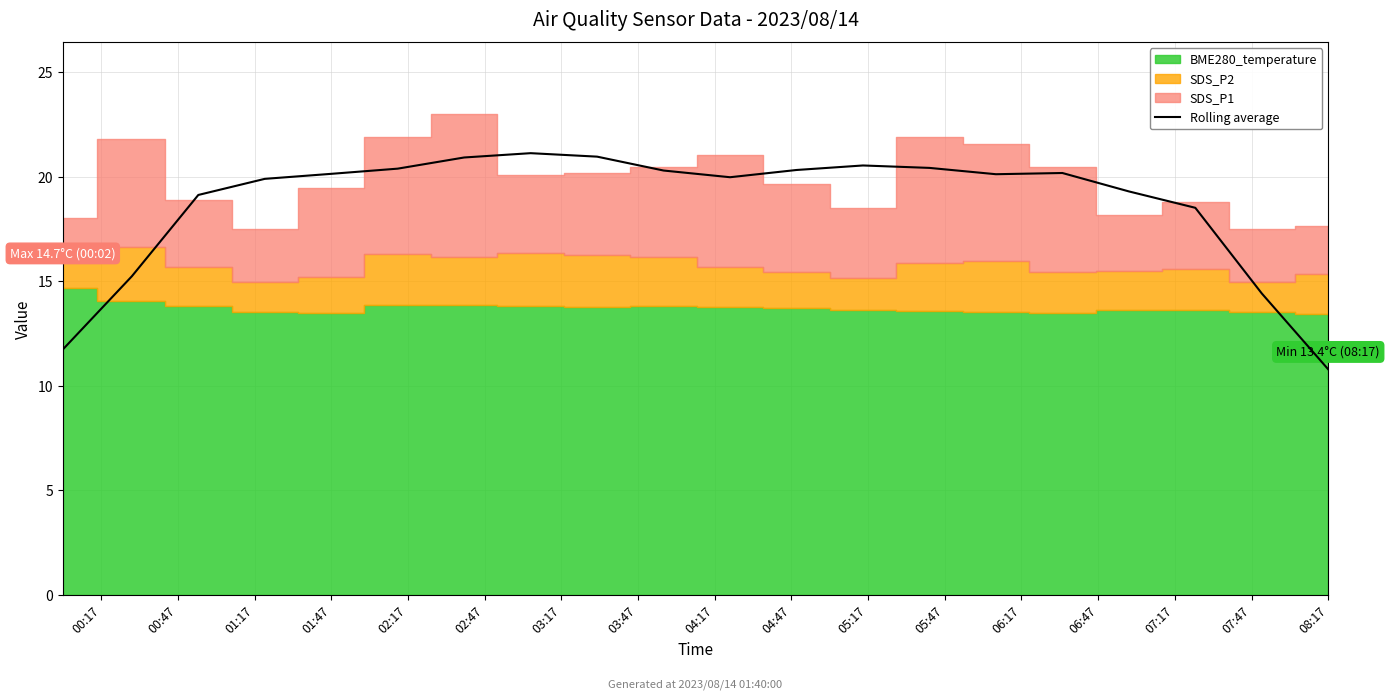

What is the label of the 7th point from the left?

03:17